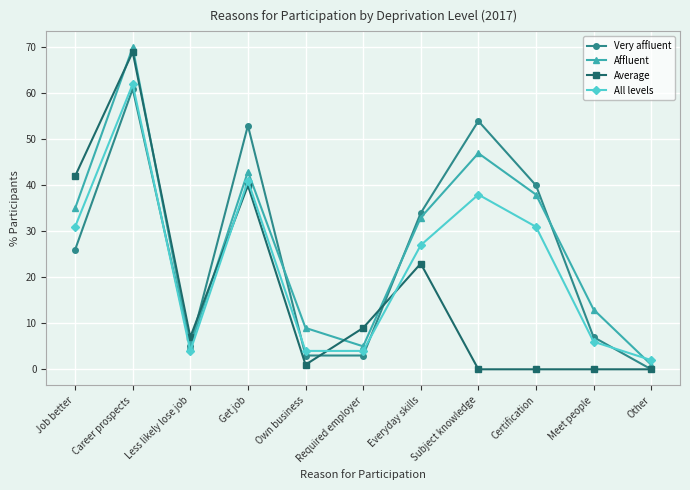

How many data points does each series have?

11